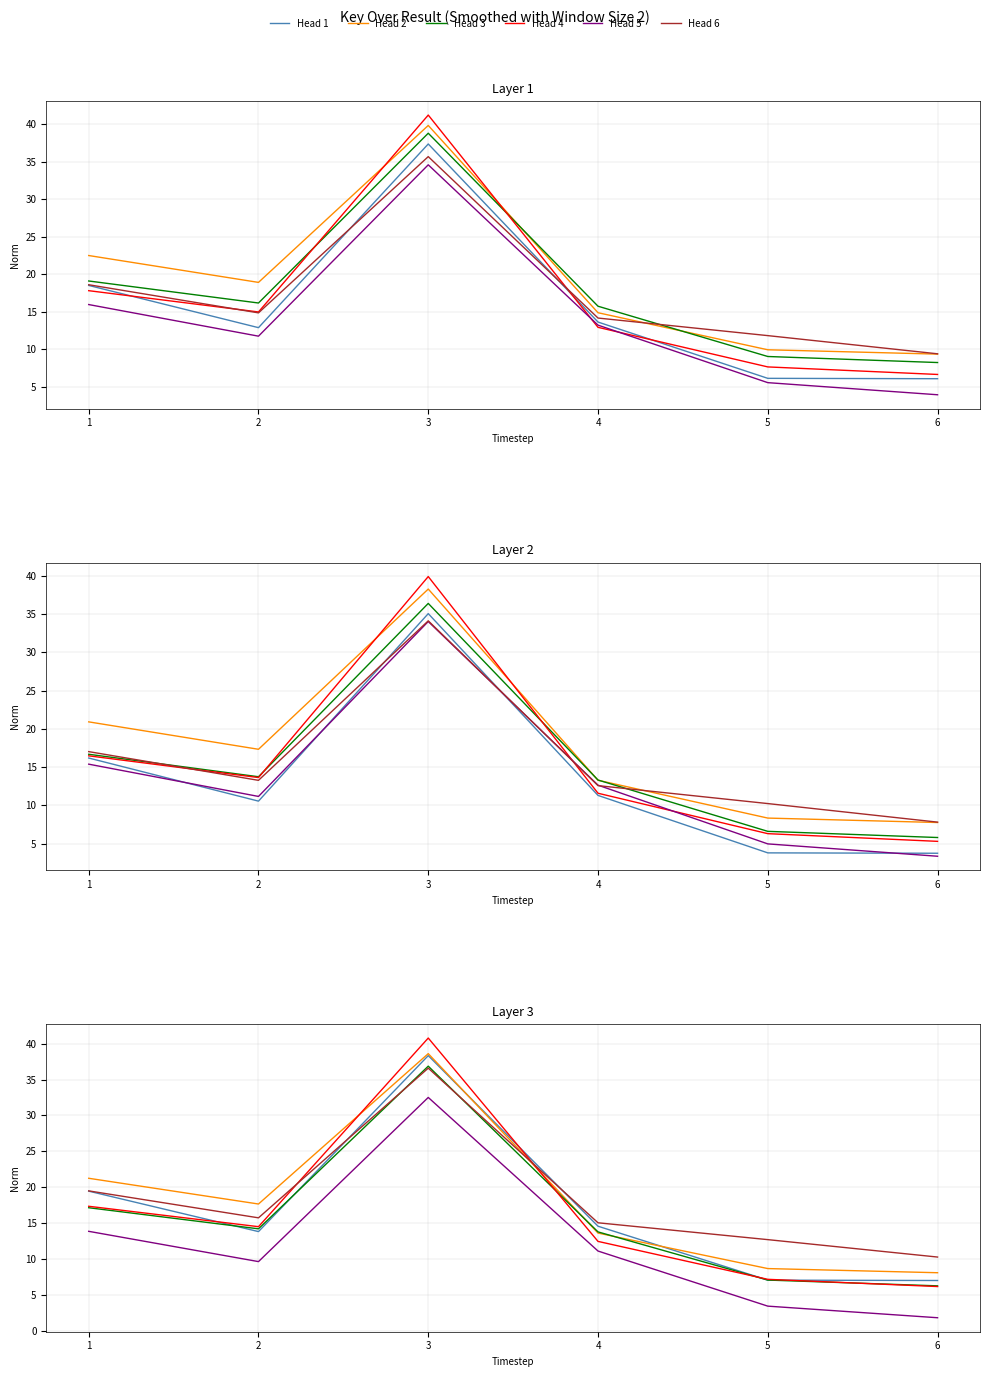

After their last crossing, which series has the higher values: Head 5 or Head 4?

Head 4